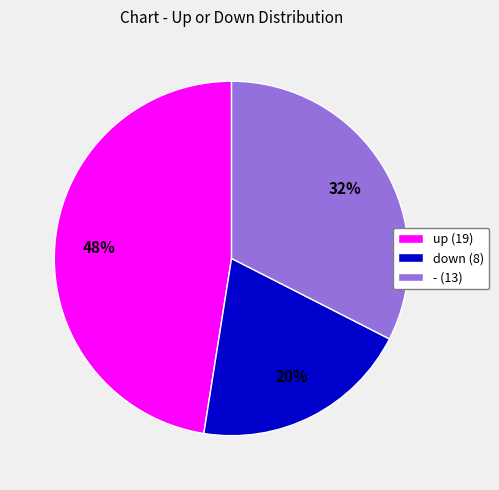

Is up the majority of the pie?

No